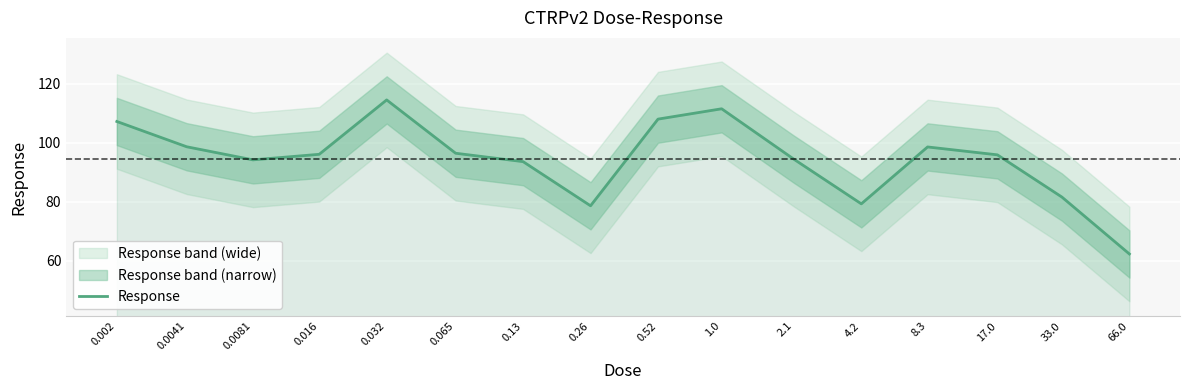

How many categories are shown in the chart?

16